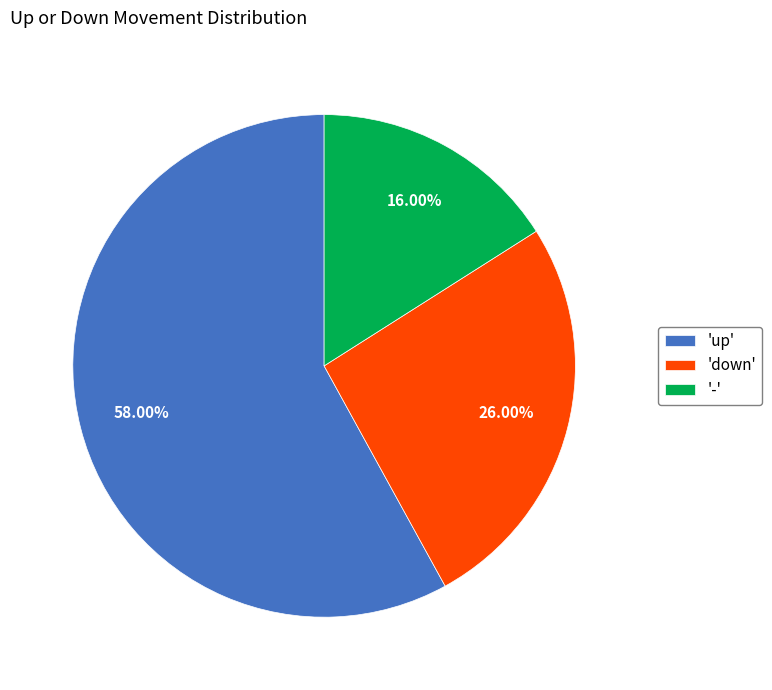

Combined, do 'up' and '-' account for over 50%?

Yes